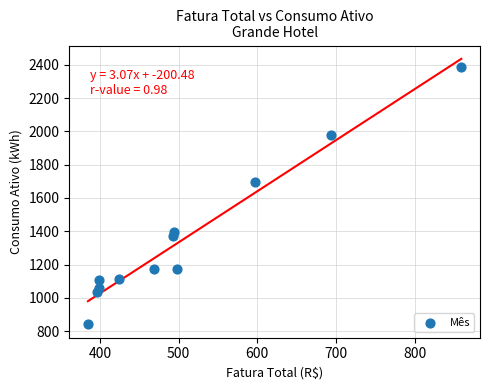

What is the average Y value?

1361